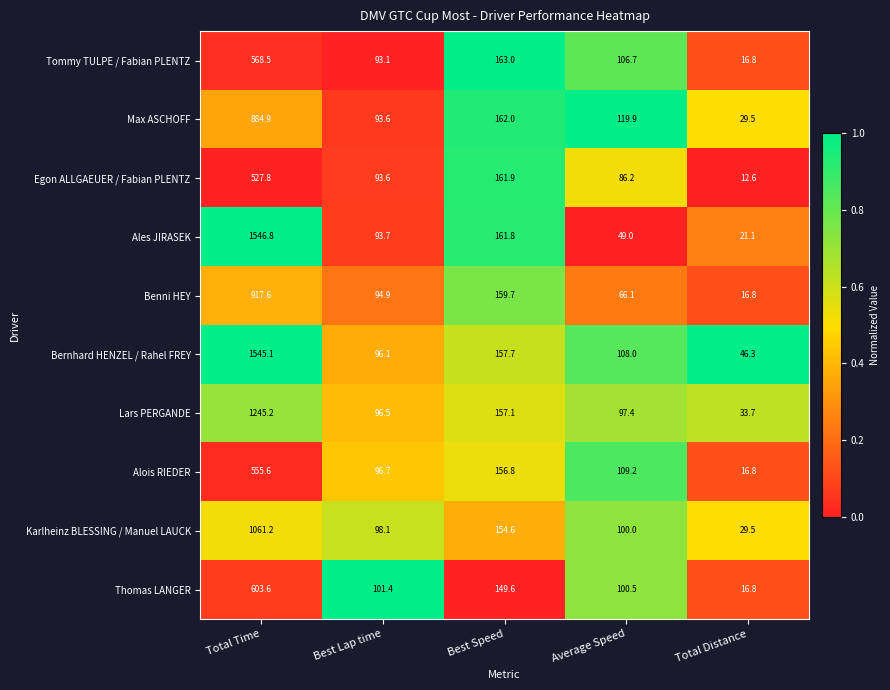

Between Total Time and Best Lap time, which series saw the biggest shift?

Ales JIRASEK